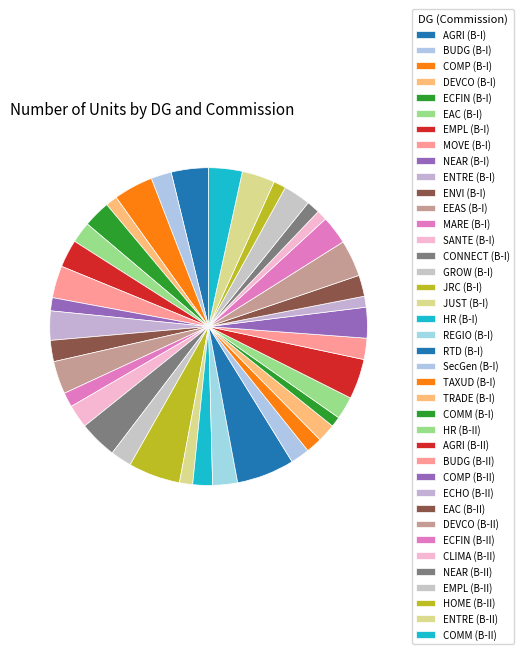

Combined, do COMP (B-II) and CONNECT (B-I) account for over 50%?

No